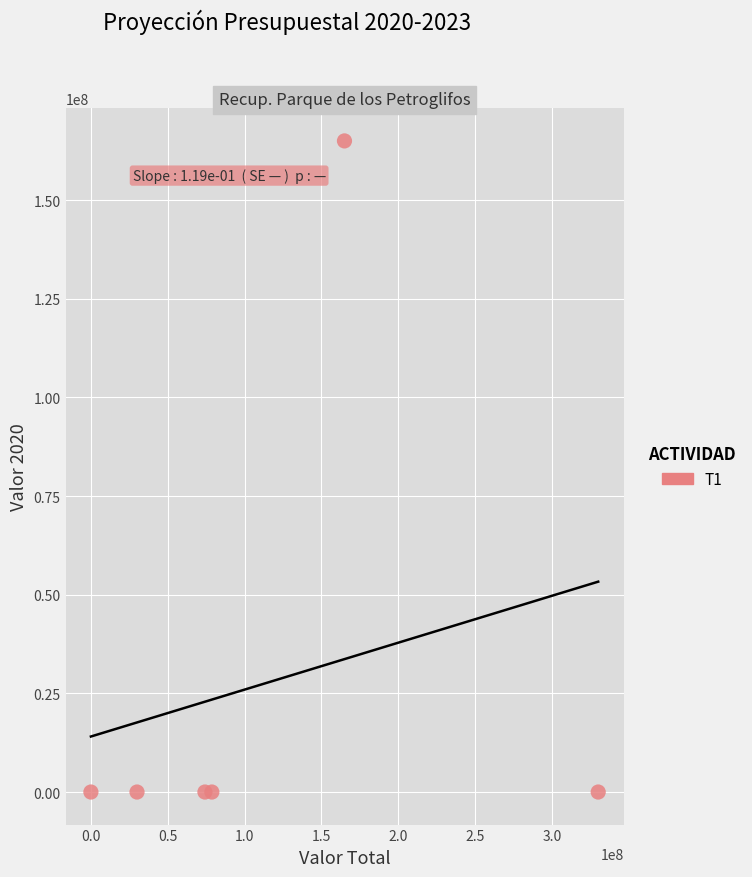

What is the range of Y values (max minus min)?

165000000